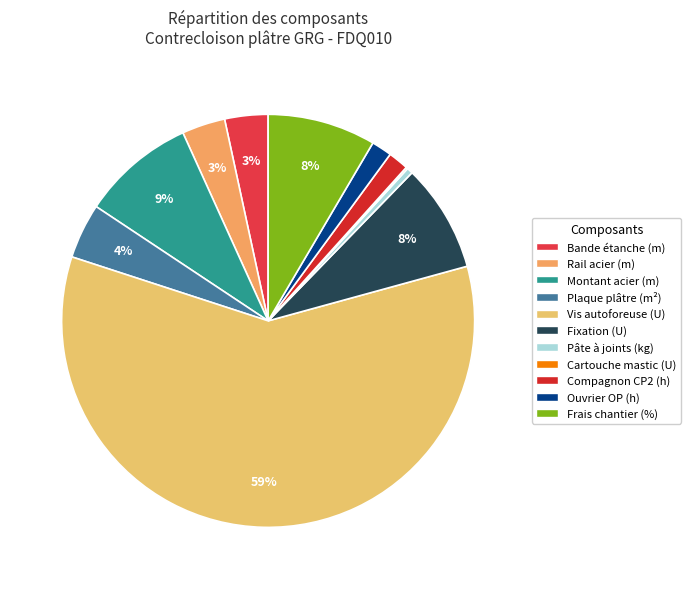

Rank the categories by value from highest to lowest.

U, m, U, %, m², m, m, h, h, kg, U